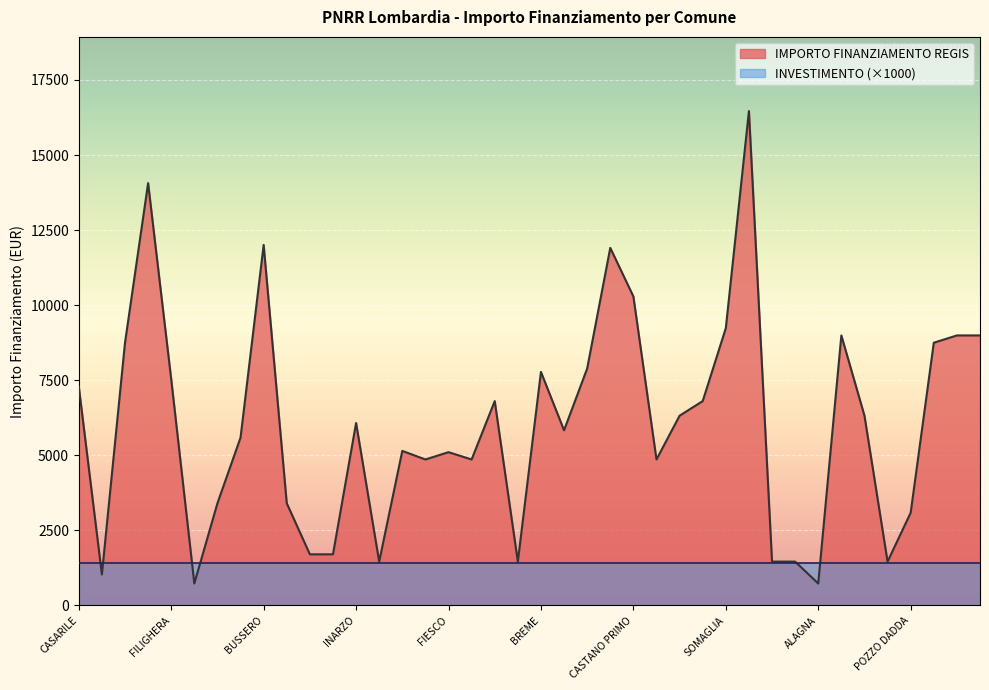

List the labels in order of value, largest first.

MELZO, VILLA CORTESE, BUSSERO, VILLANOVA DARDENGHI, CASTANO PRIMO, SOMAGLIA, CODEVILLA, BORDOLANO, GABBIONETA BINANUOVA, GORNO, MILZANO, GAGGIANO, BREME, FILIGHERA, CASARILE, CETO, PORTO VALTRAVAGLIA, TELGATE, CLAINO CON OSTENO, INARZO, LODI VECCHIO, PAGNONA, OFFANENGO, FIESCO, VISTARINO, MASLIANICO, PORLEZZA, BRENNA, SANGIANO, POZZO DADDA, CASALE CREMASCO-VIDOLASCO, CASALMORANO, SAN GIACOMO DELLE SEGNATE, QUINTANO, TROVO, SOMMO, SECUGNAGO, VILLONGO, ZECCONE, ALAGNA